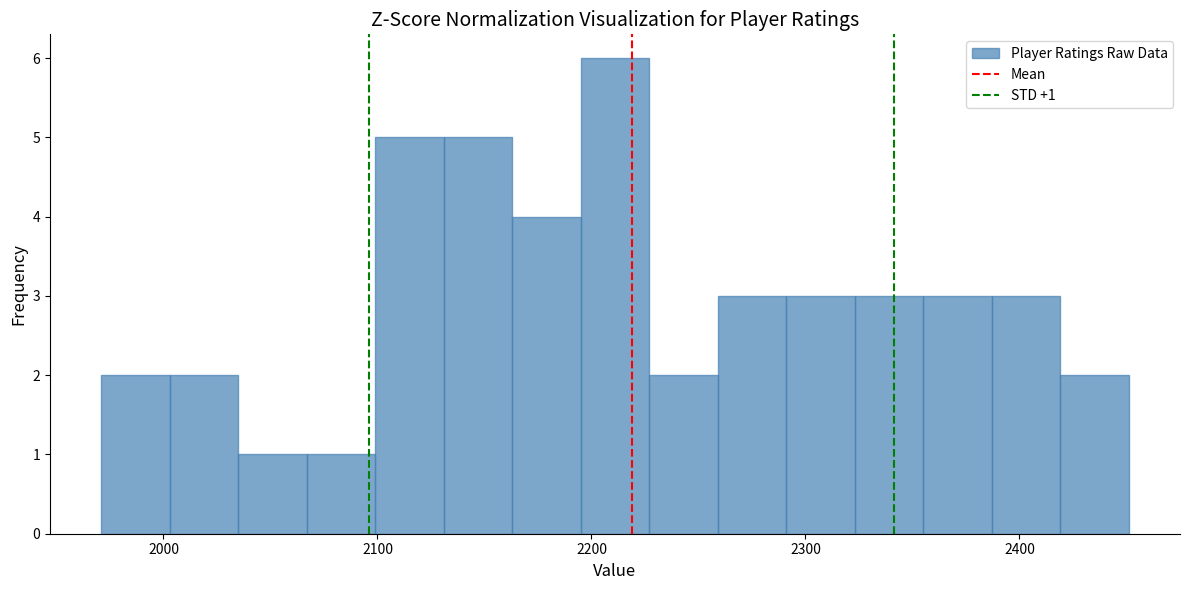

Read against the x-axis, roughly where is the centre of the tallest bar?

2210